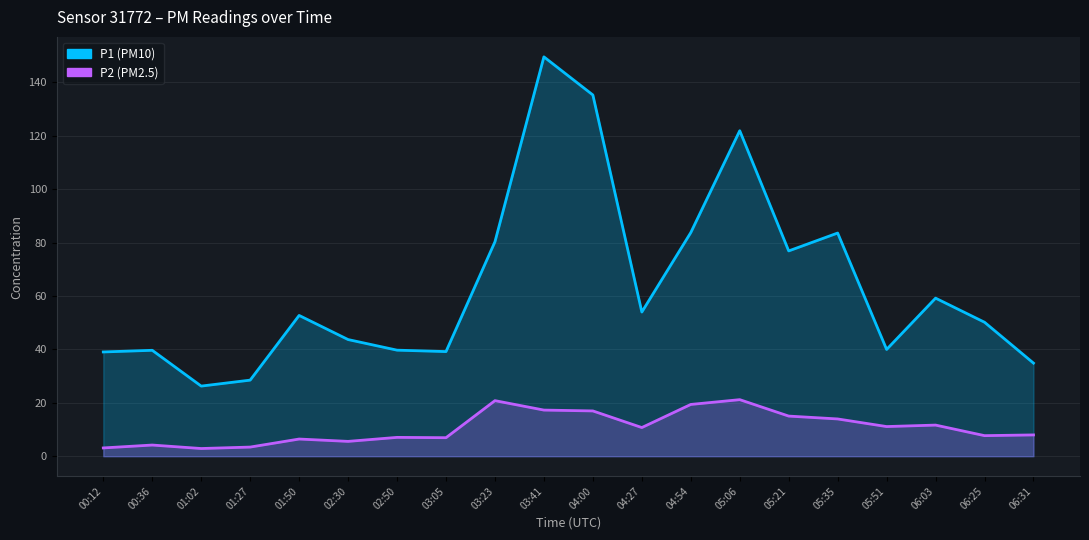

Which series changed the most between 00:36 and 05:35?

P1